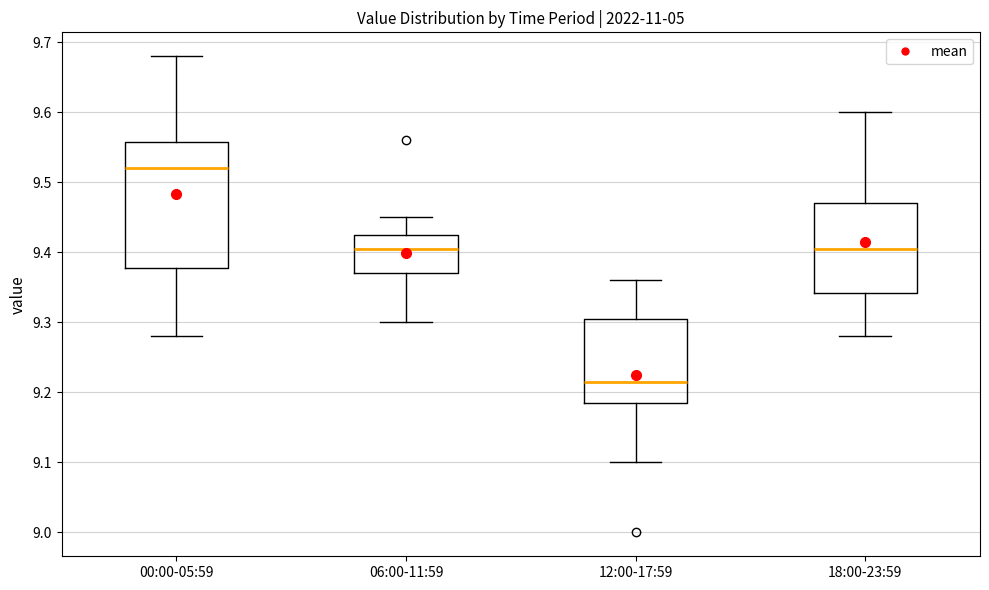

Which box is the tallest, from its lower edge to its upper edge?

00:00-05:59